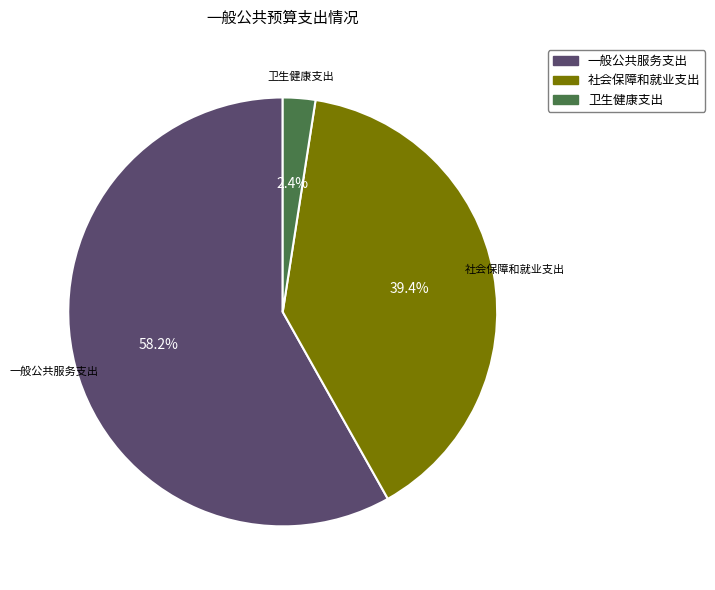

Is there a majority slice in this chart?

Yes